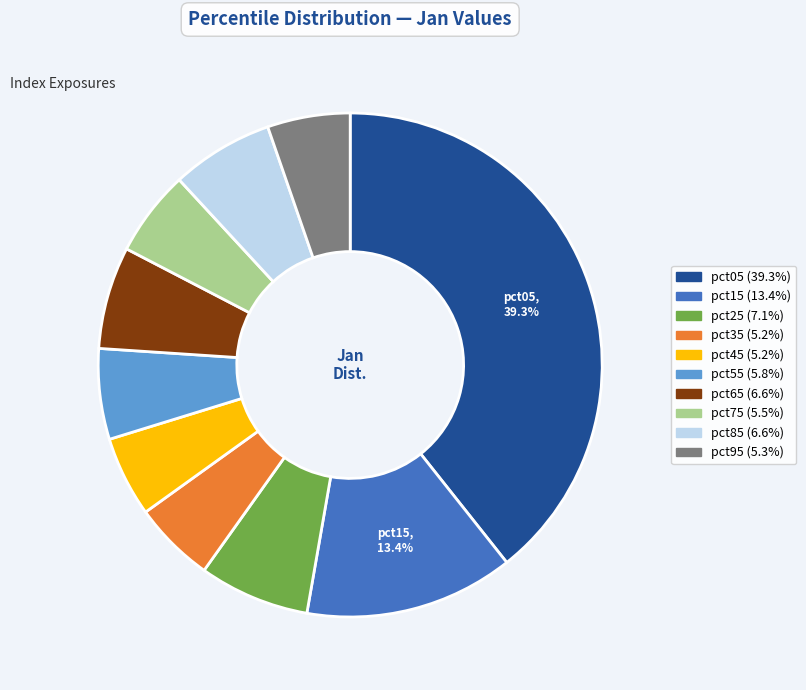

The pct55 slice represents 6% of the pie. True or false?

True